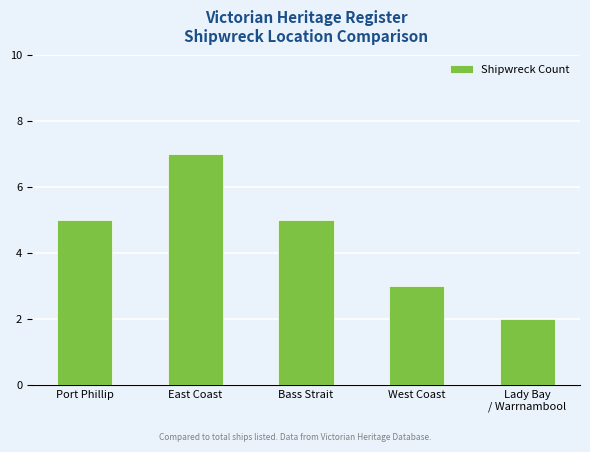

The chart shows a value of 5 at Bass Strait. True or false?

True